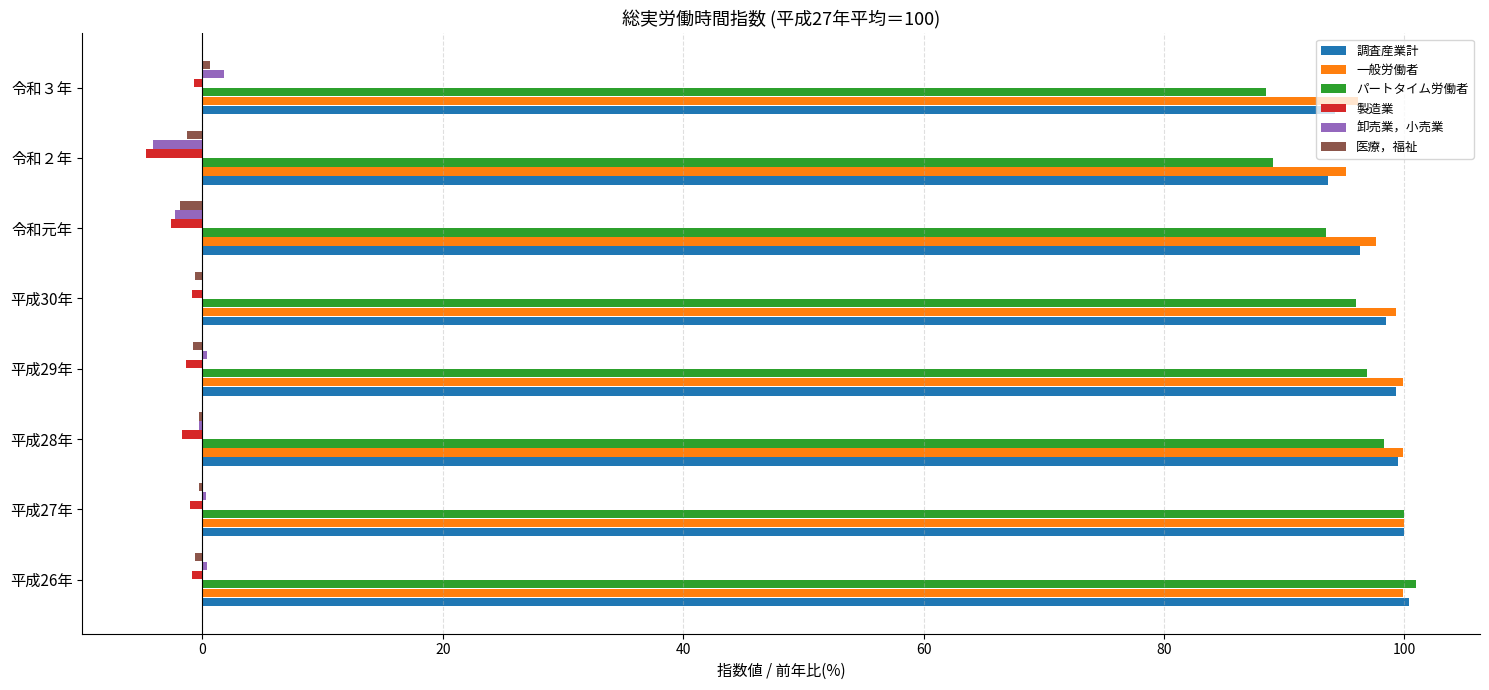

Which series has the largest range (max minus min)?

パートタイム労働者